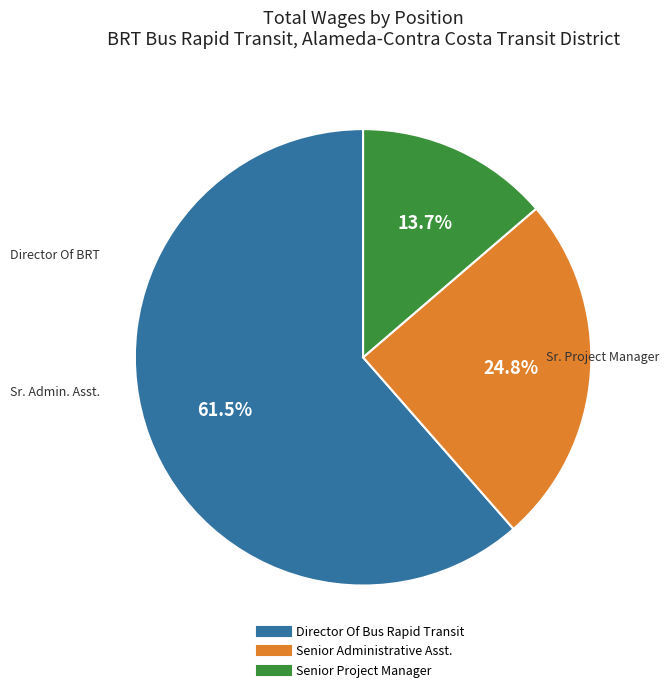

What percentage is NOT represented by Senior Administrative Asst.?

75.2%